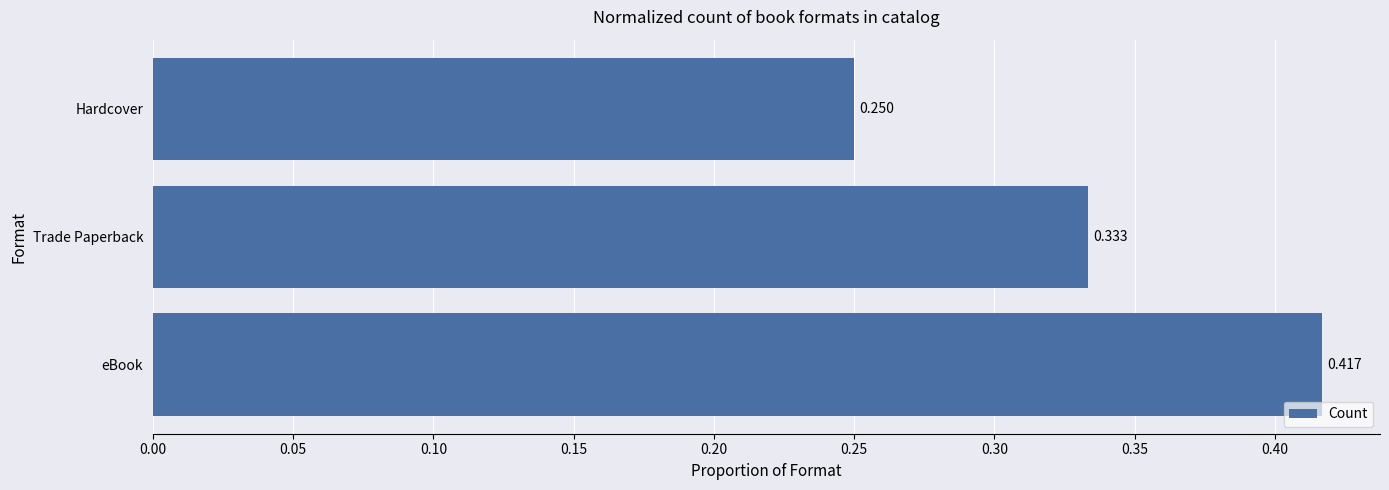

Rank the categories by value from highest to lowest.

eBook, Trade Paperback, Hardcover